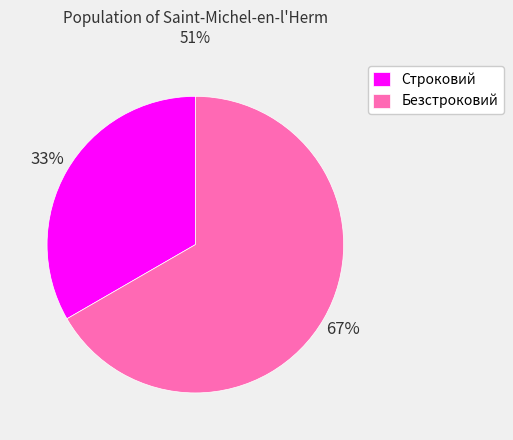

Which slice is the smallest?

Строковий